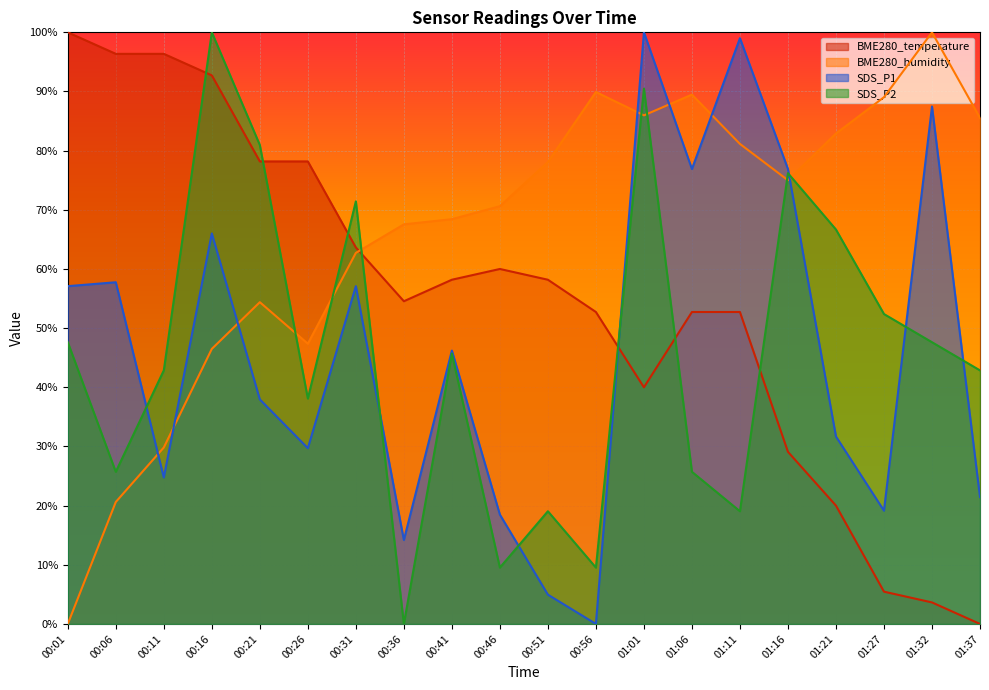

What are all the series names shown in the legend?

BME280_temperature, BME280_humidity, SDS_P1, SDS_P2